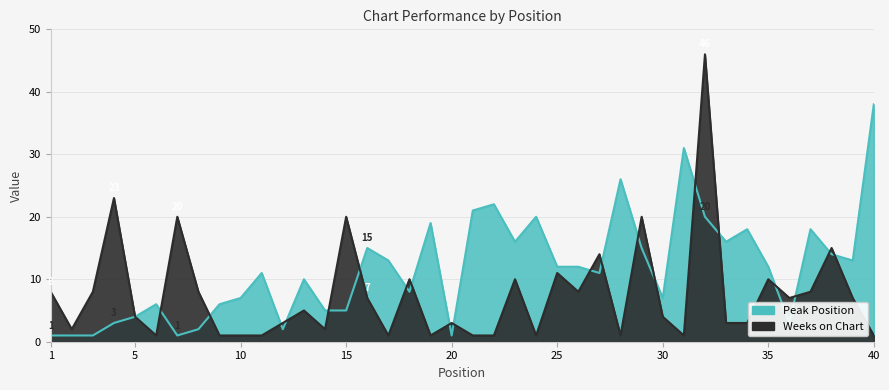

What is the value of the Peak Position point at the 8th from the left?

2